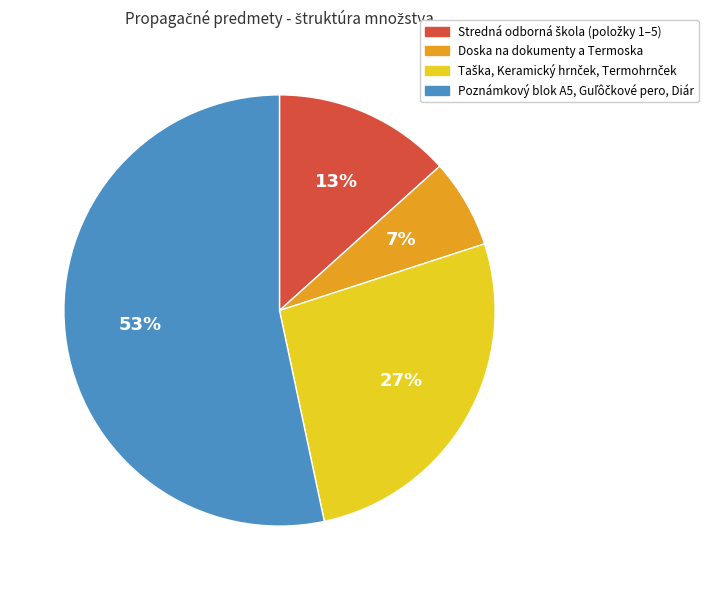

What percentage is the Doska na dokumenty a Termoska slice, to the nearest percent?

7%